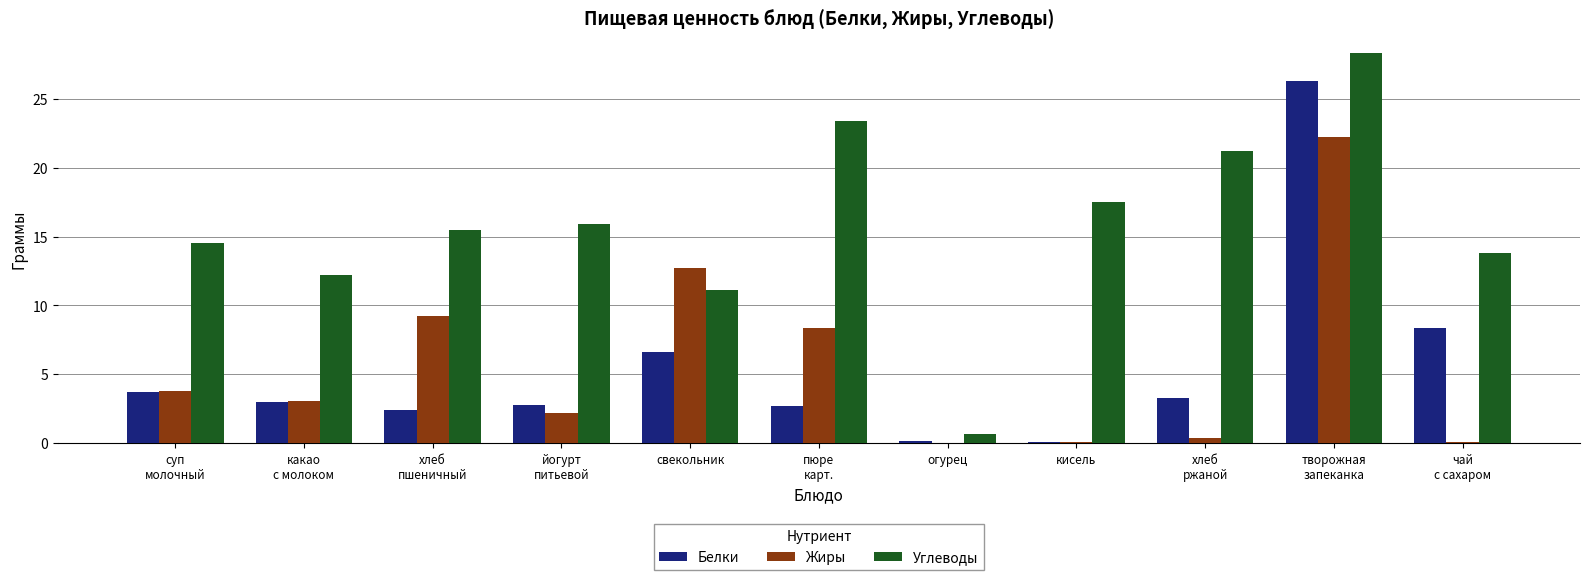

Which series has the largest total across all categories?

Углеводы